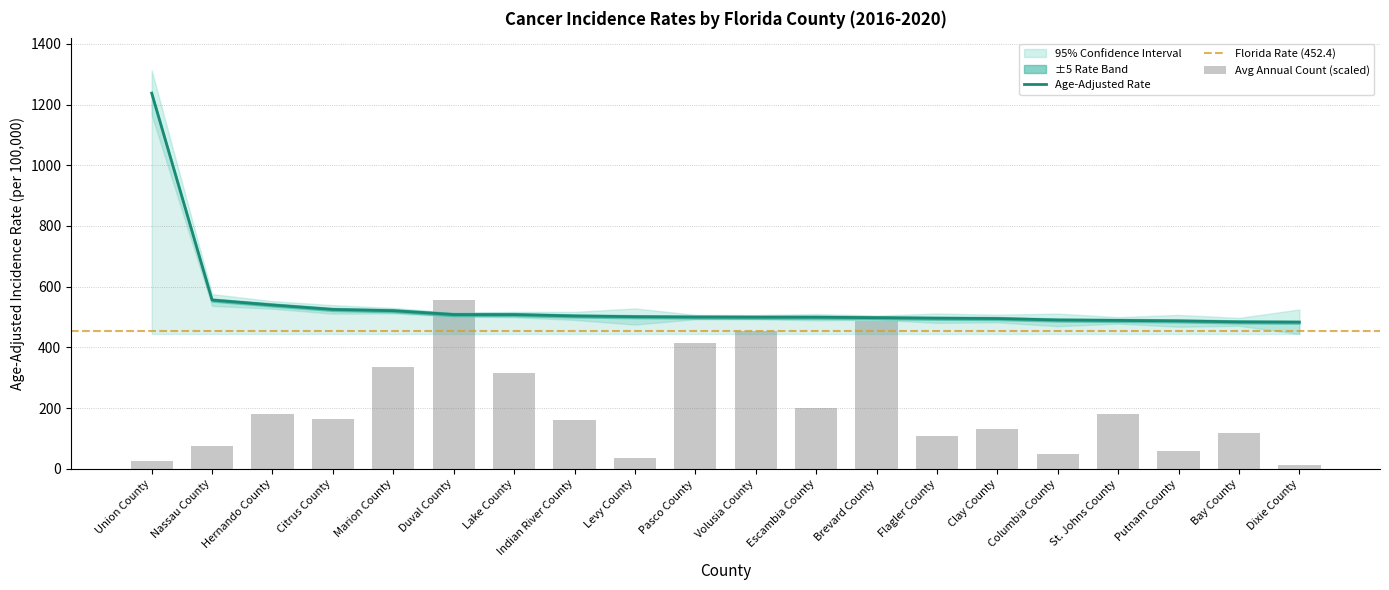

Reading left to right, transcribe all the data shown in this chart.

Age-Adjusted Rate: Union County=1237.4	Nassau County=555.9	Hernando County=539.6	Citrus County=524.9	Marion County=520.8	Duval County=508.1	Lake County=508.0	Indian River County=503.5	Levy County=501.1	Pasco County=499.9	Volusia County=499.4	Escambia County=499.3	Brevard County=497.8	Flagler County=496.0	Clay County=495.0	Columbia County=490.1	St. Johns County=488.8	Putnam County=487.2	Bay County=483.9	Dixie County=483.0
Avg Annual Count: Union County=24.4	Nassau County=74.5	Hernando County=181.5	Citrus County=165.7	Marion County=336.4	Duval County=556.8	Lake County=314.5	Indian River County=160.1	Levy County=34.0	Pasco County=414.8	Volusia County=453.9	Escambia County=201.8	Brevard County=487.7	Flagler County=107.6	Clay County=132.5	Columbia County=48.3	St. Johns County=181.7	Putnam County=57.5	Bay County=117.5	Dixie County=13.3